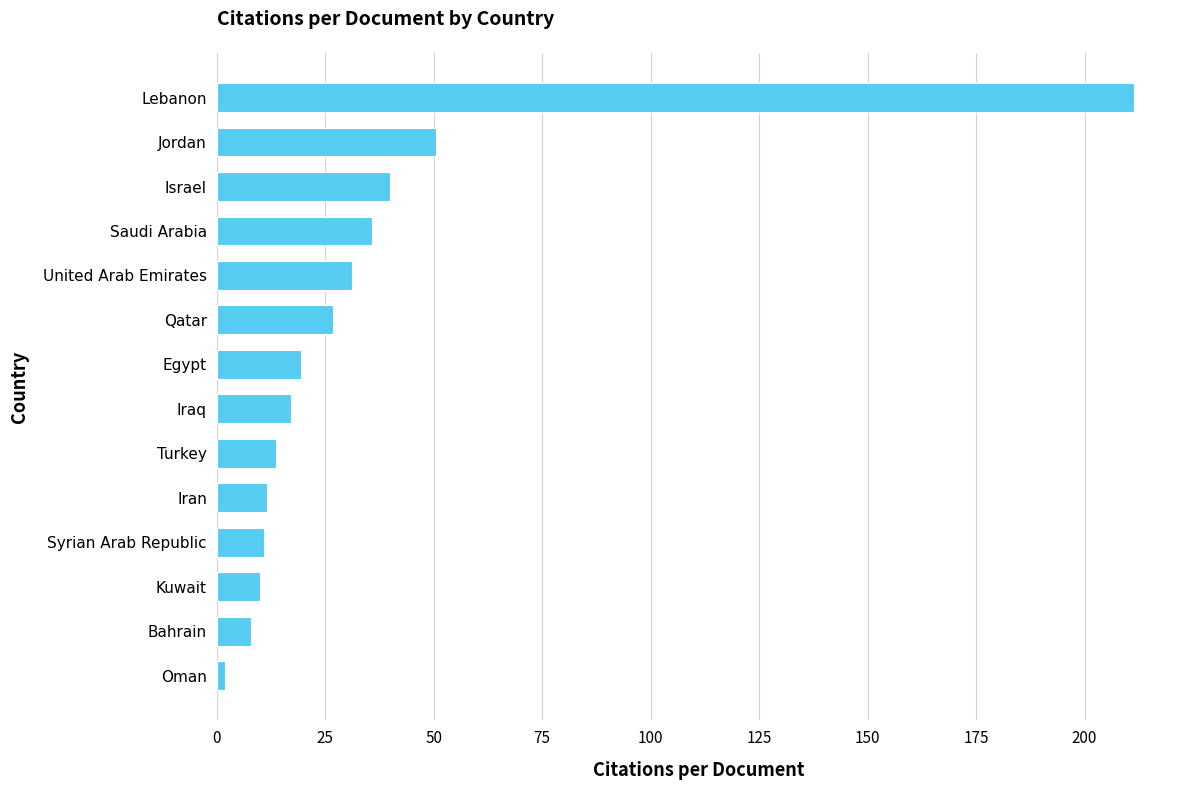

How many values exceed 19?

7